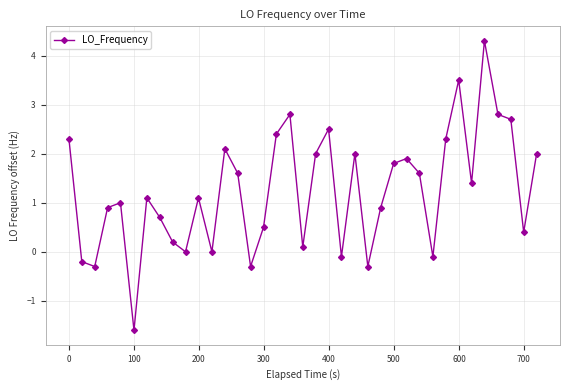

What is the greatest value displayed?

4.3